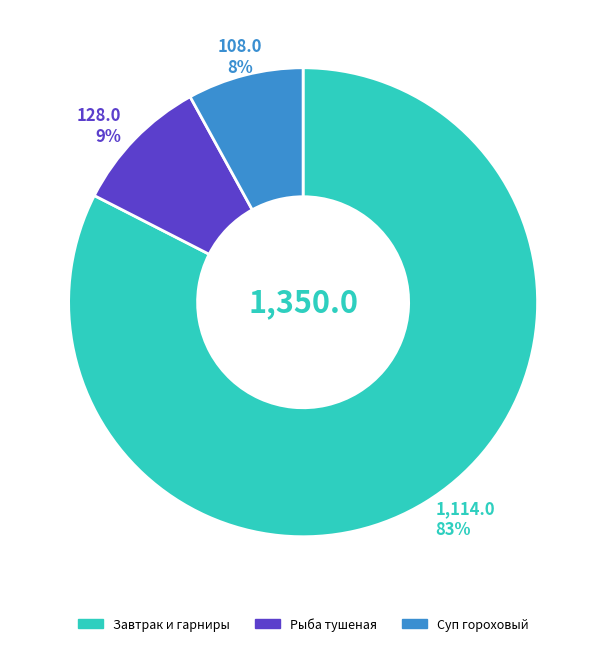

Is there any slice that represents more than half of the pie?

Yes